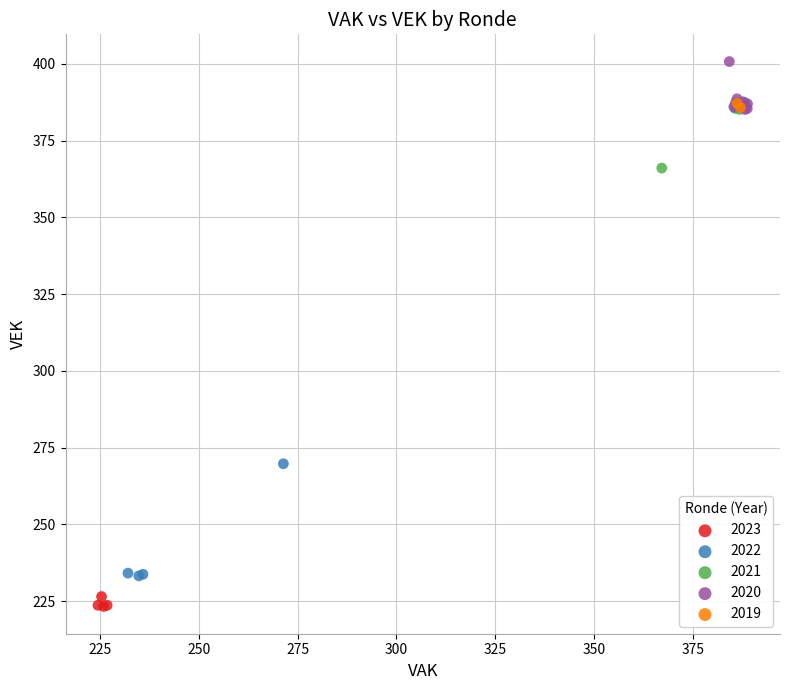

Which series reaches the maximum Y coordinate?

2020